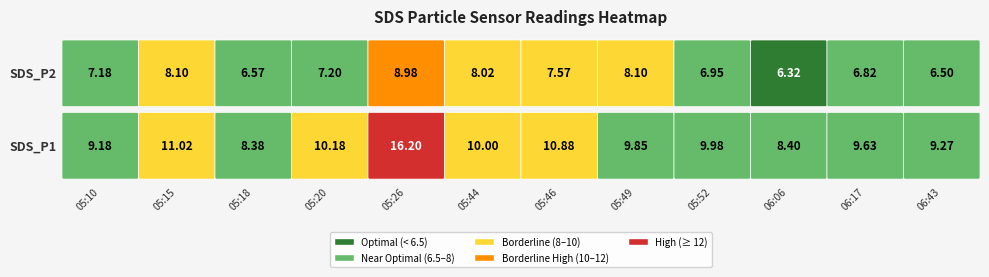

At which category does the chart reach its peak across all series?

05:26